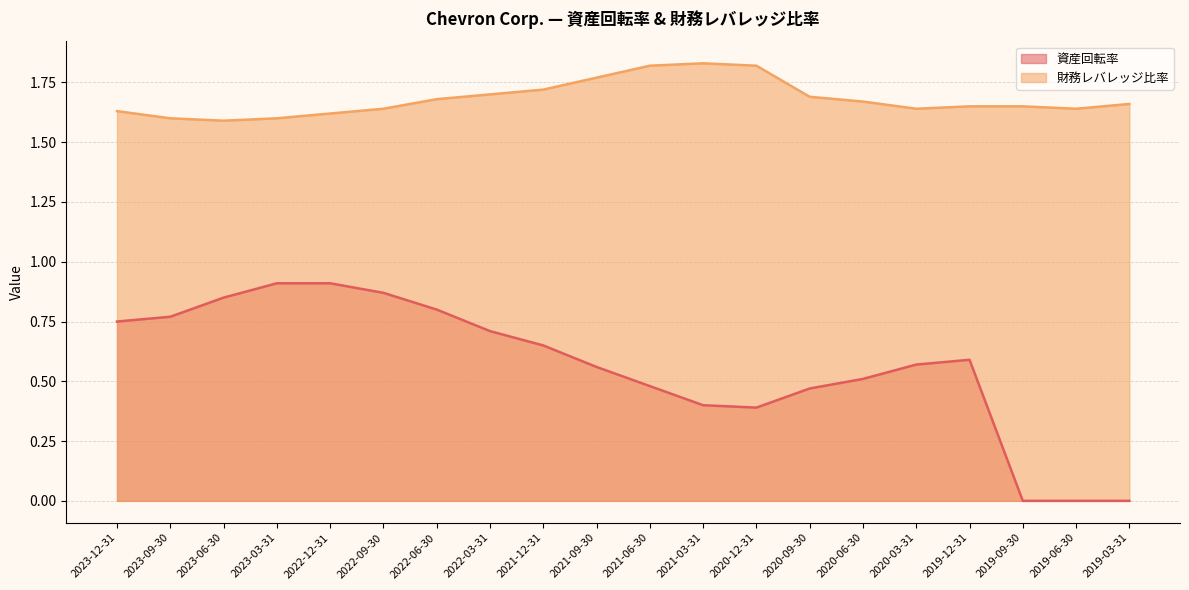

At how many categories does at least one series exceed 1?

20